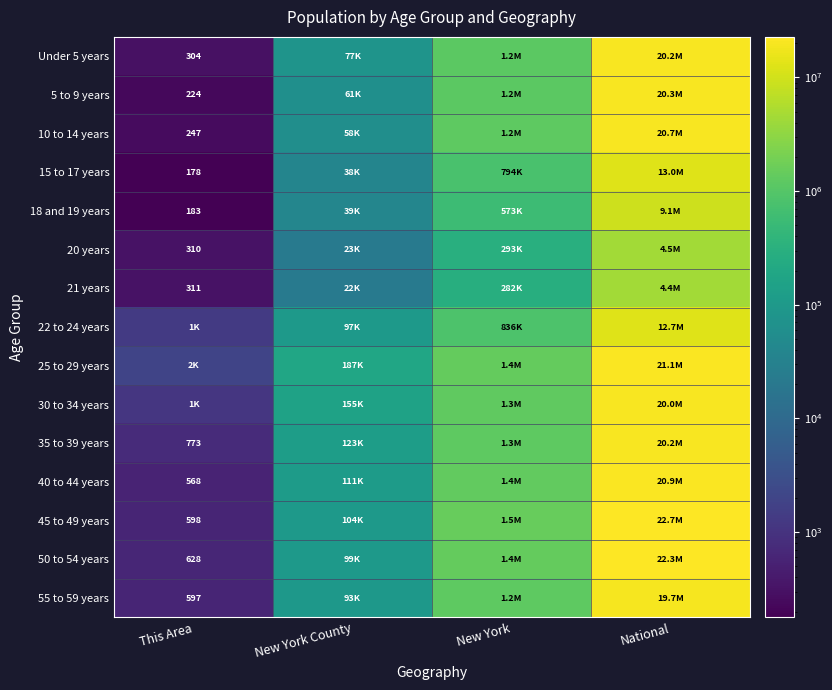

True or false: 35 to 39 years has a value of 773 at This Area.

True